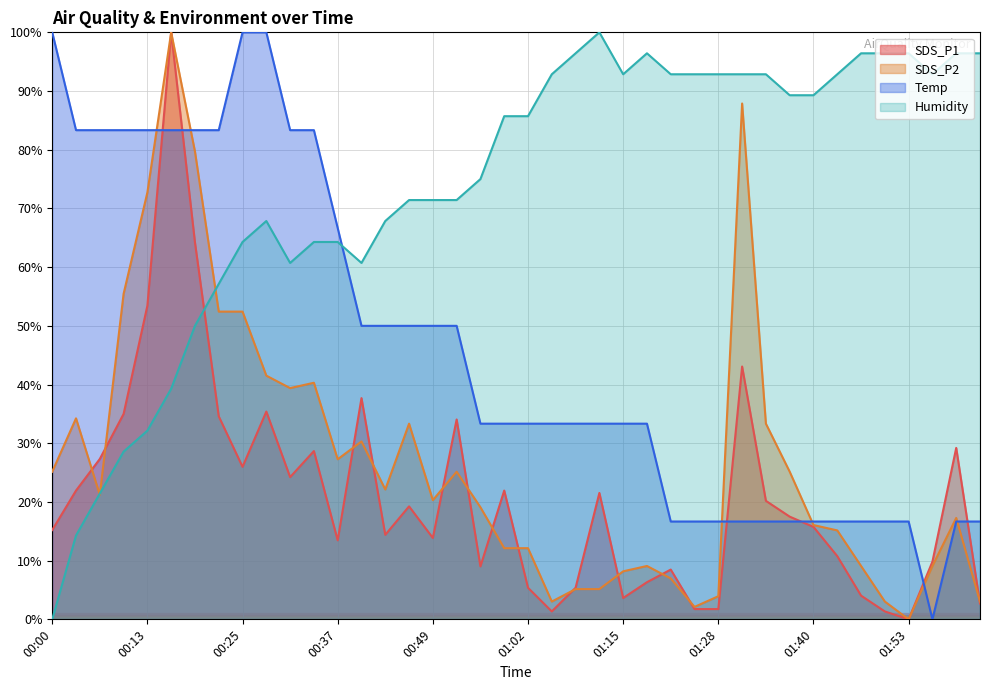

At which category does the chart reach its minimum across all series?

01:53